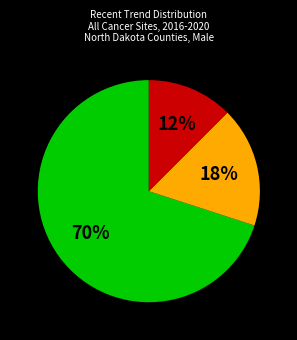

Does any single category account for the majority?

Yes